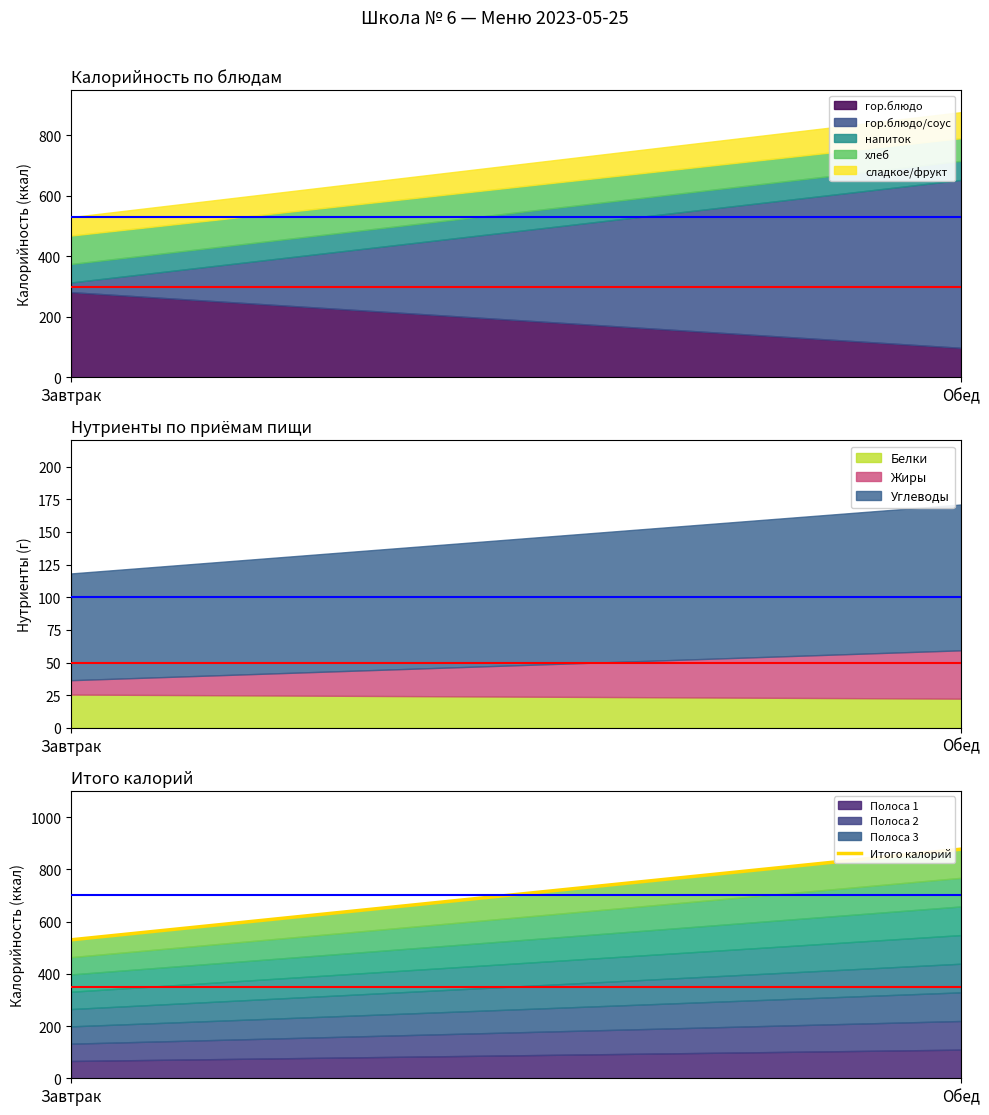

Reading right to left, list all the values displayed in this chart.

Завтрак: 61	94	61	32	282
Обед: 86	75	63	555	98